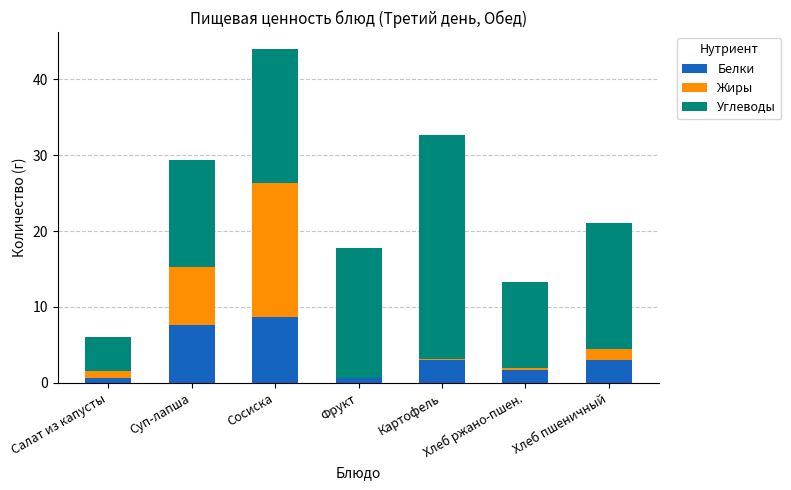

Is it true that Белки equals 7.6 at Суп-лапша?

True